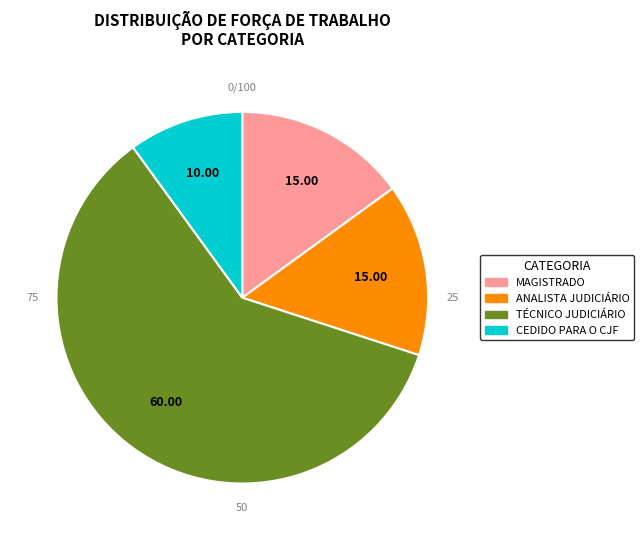

Which category has the biggest portion of the pie?

TÉCNICO JUDICIÁRIO